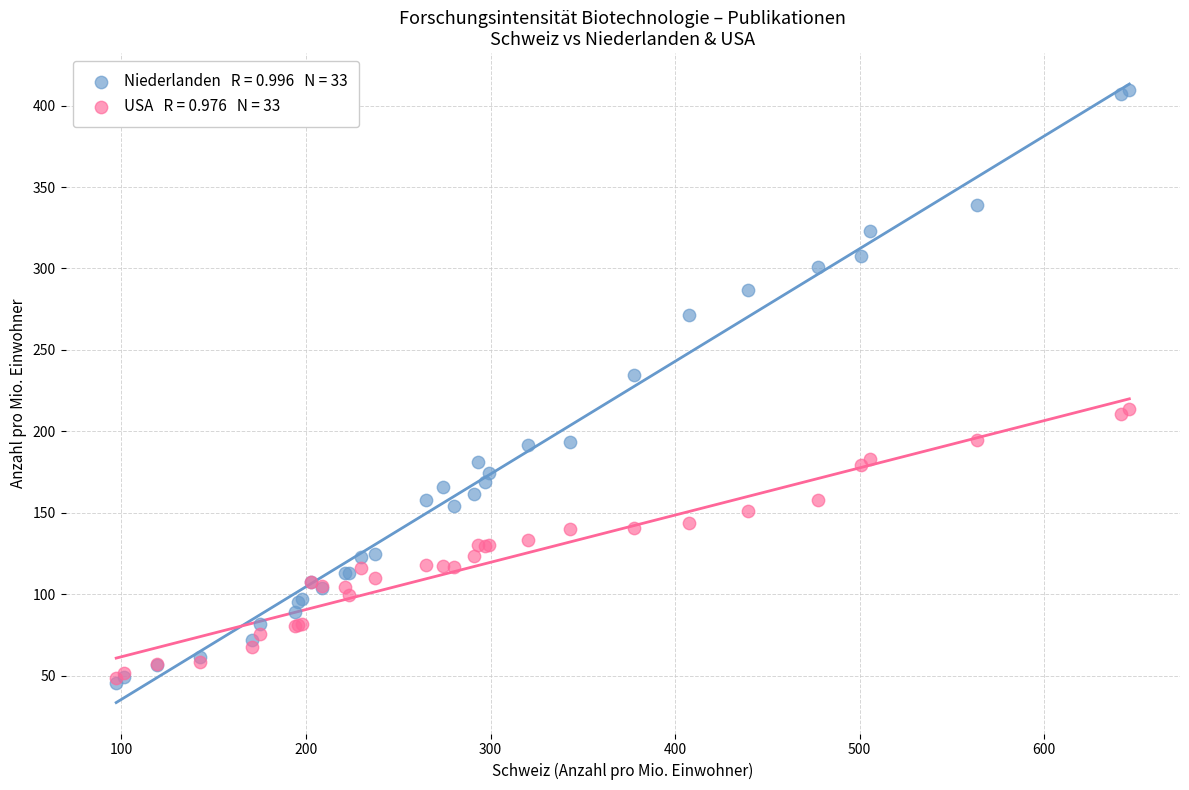

Across all series, what Y value is closest to 227?

234.7